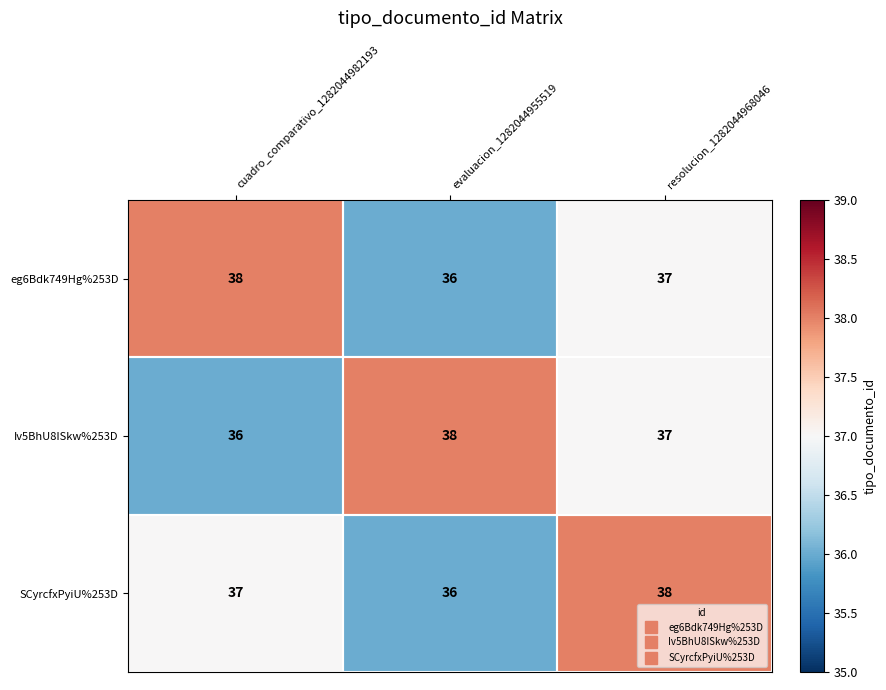

List the labels in order of SCyrcfxPyiU%253D value, smallest first.

evaluacion_1282044955519, cuadro_comparativo_1282044982193, resolucion_1282044968046